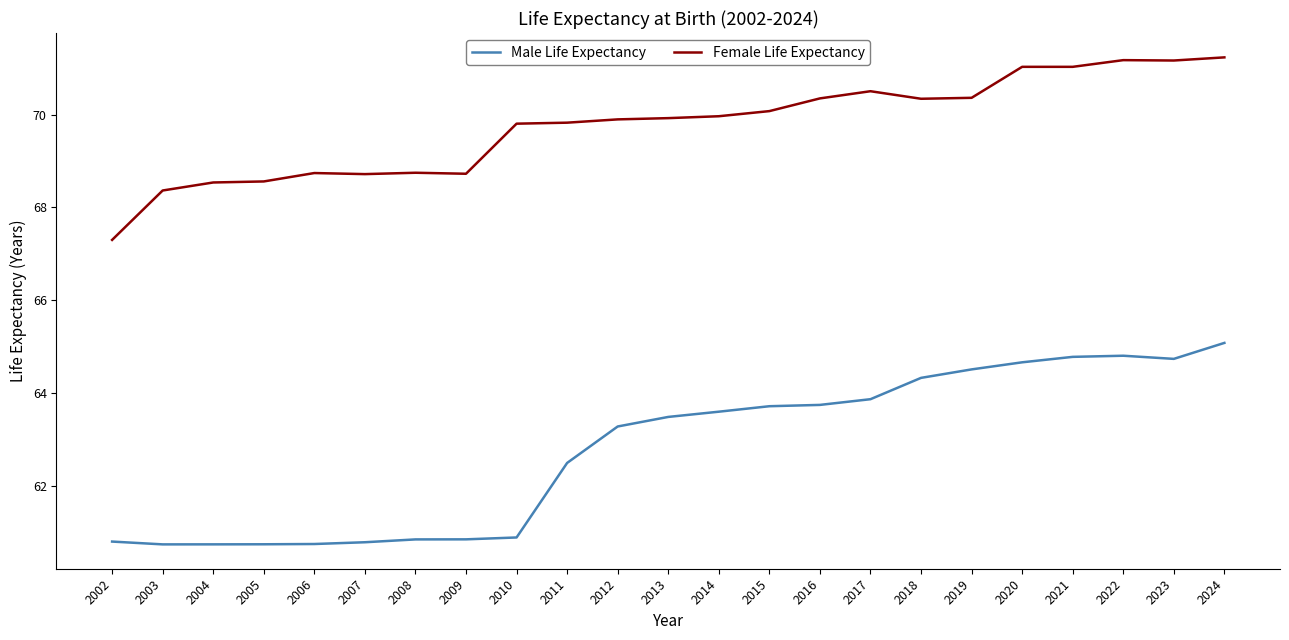

Where does the Male Life Expectancy series first go above 63?

2012